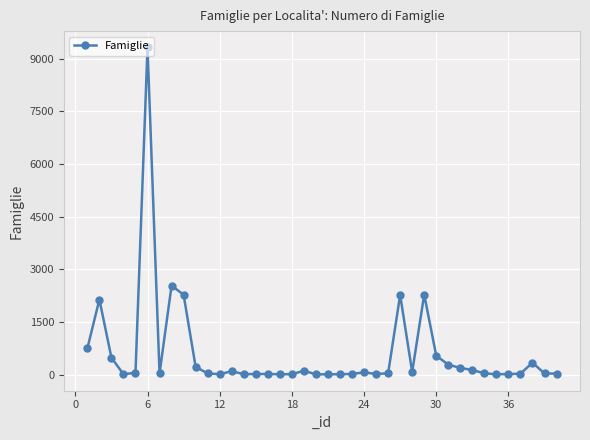

True or false: there are more than 0 points higher than both neighbors.

True